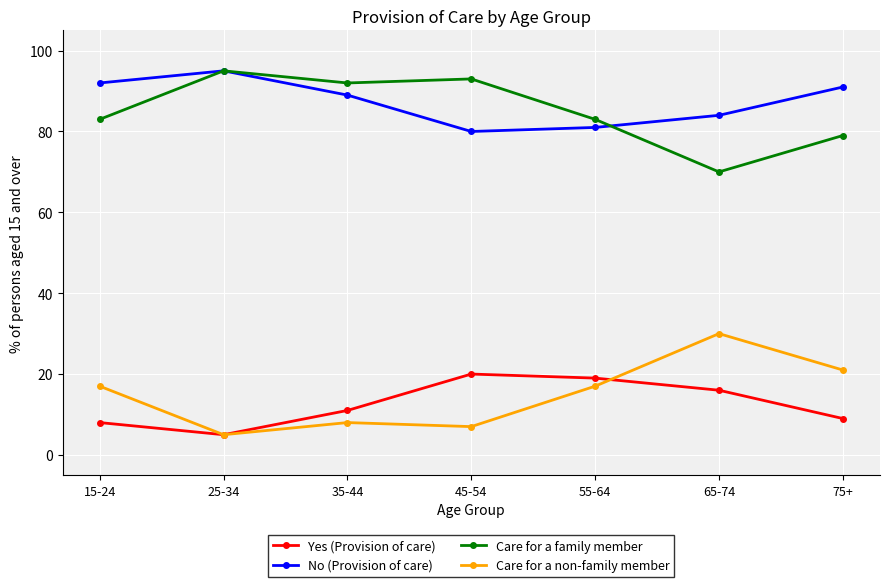

What is the label of the 2nd point from the left?

25-34